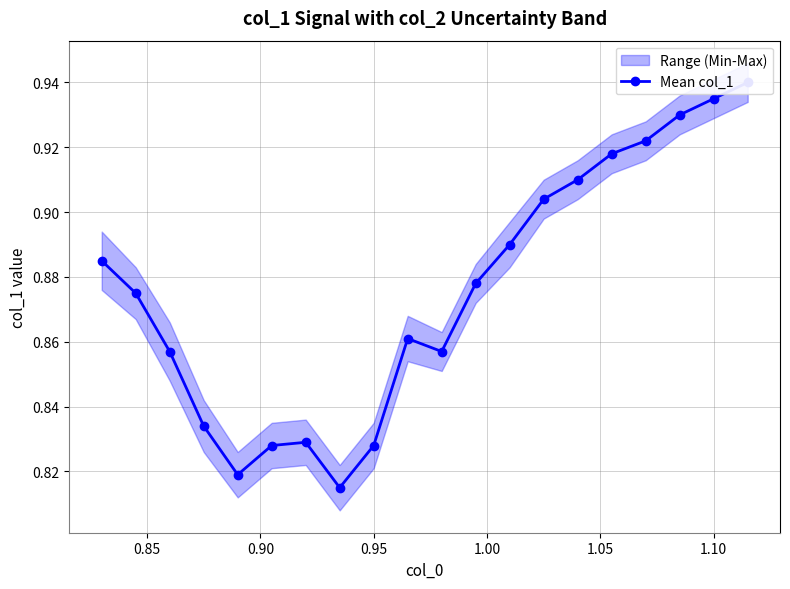

What is the difference between the maximum and second lowest values?

0.1